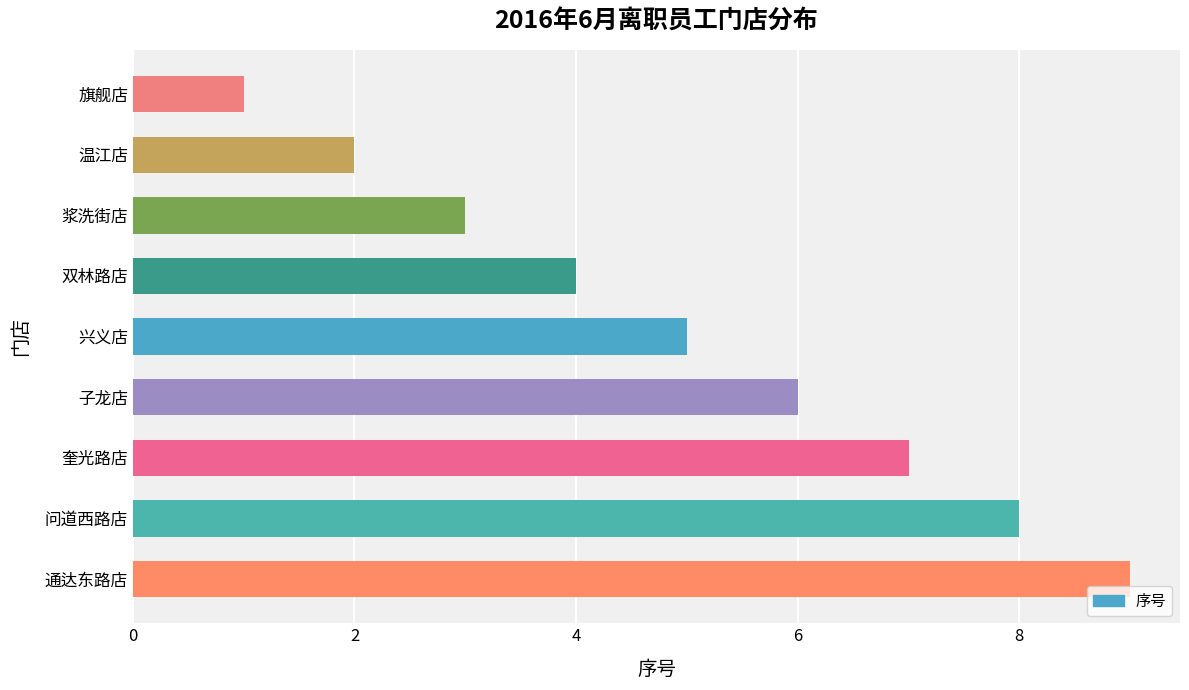

List the labels in order of value, smallest first.

旗舰店, 温江店, 浆洗街店, 双林路店, 兴义店, 子龙店, 奎光路店, 问道西路店, 通达东路店